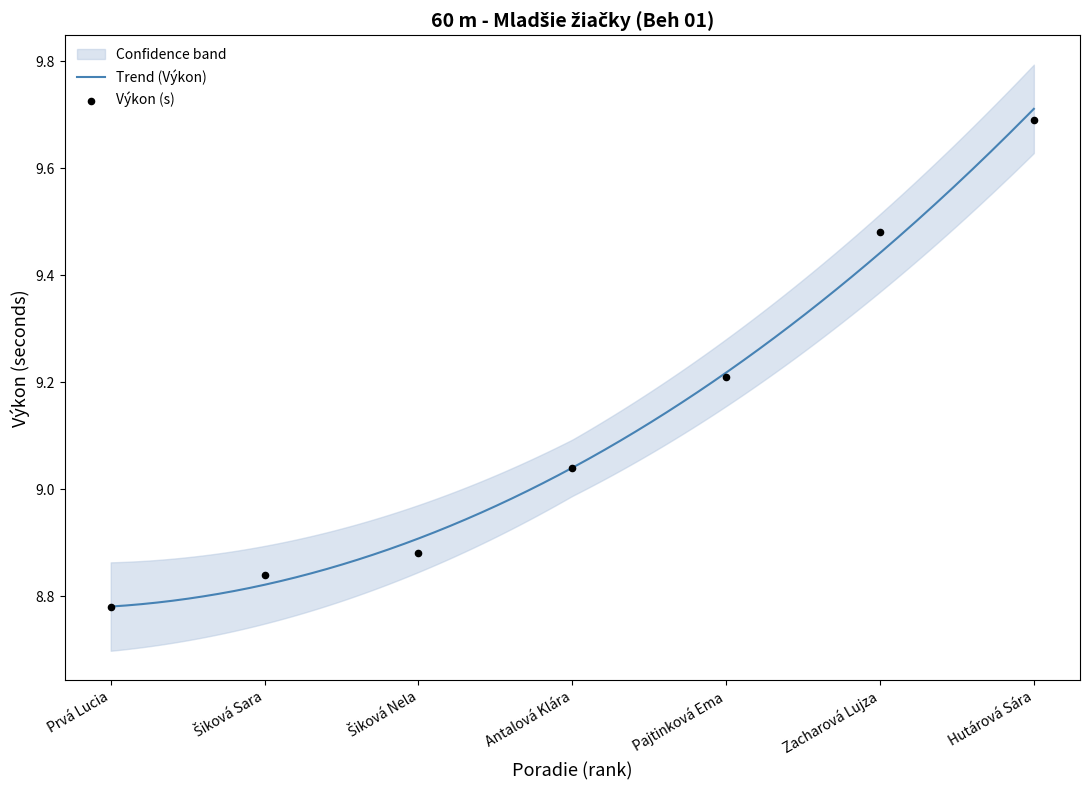

Between Šiková Sara and Antalová Klára, which is larger?

Antalová Klára